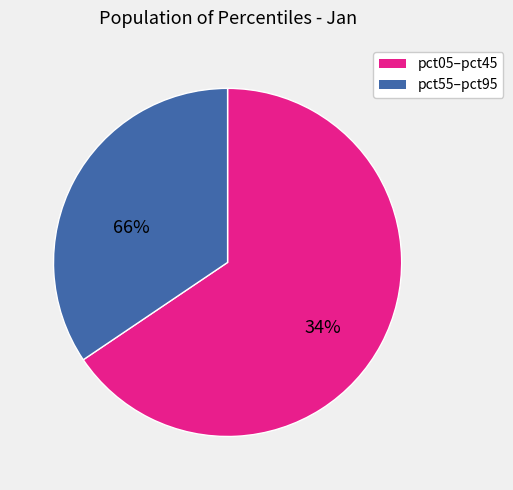

Is there a majority slice in this chart?

Yes